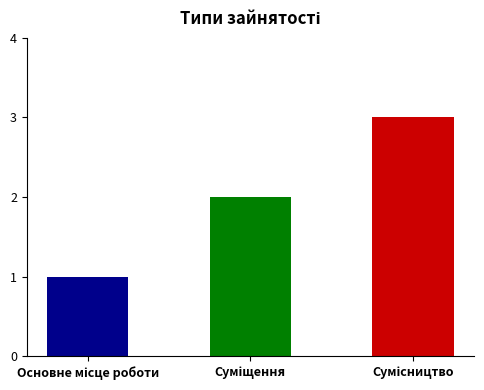

Reading left to right, extract all data points from this chart.

1	2	3